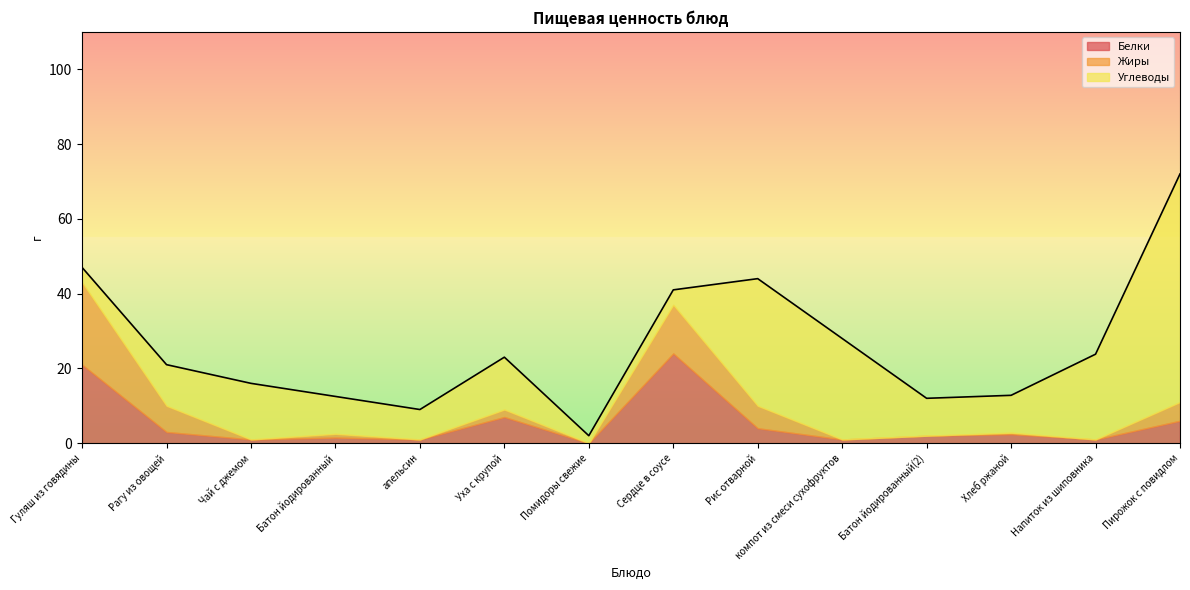

What position from the left is апельсин?

5